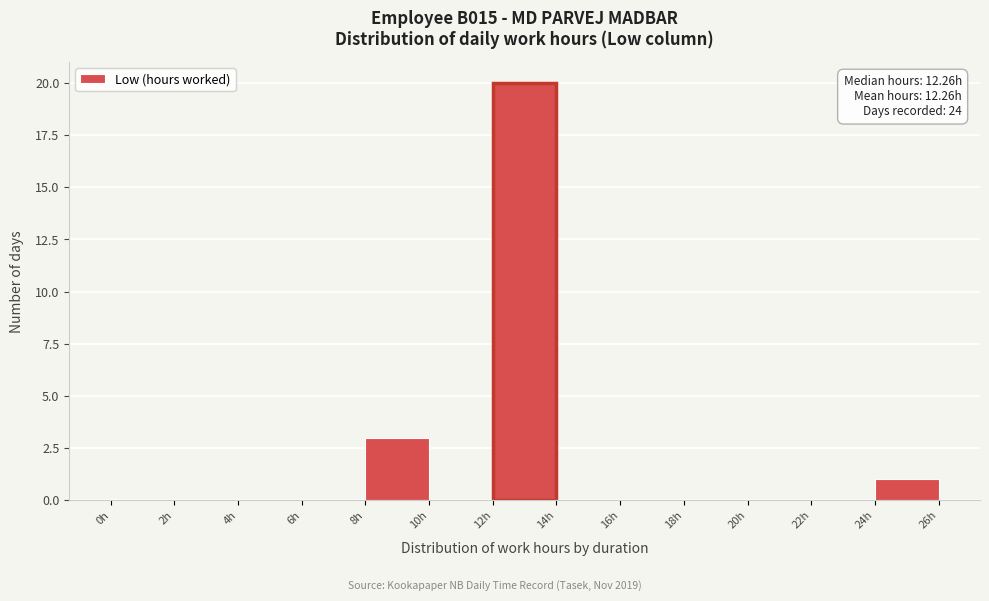

Over which range of the x-axis is the bar tallest?

12 to 14